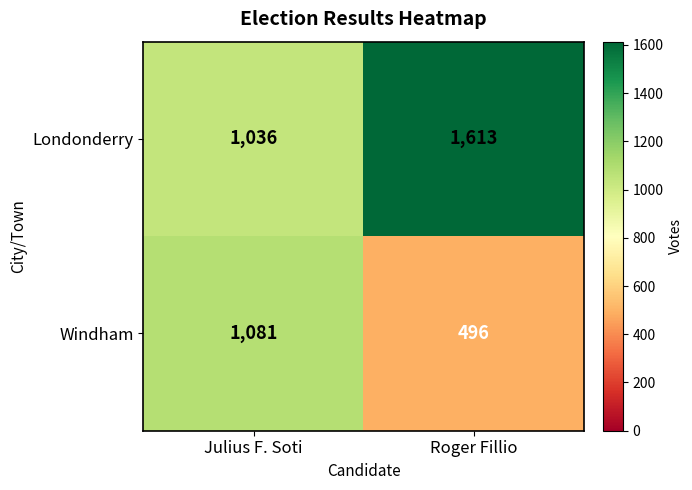

What is the difference between the Windham values at Julius F. Soti and Roger Fillio?

585